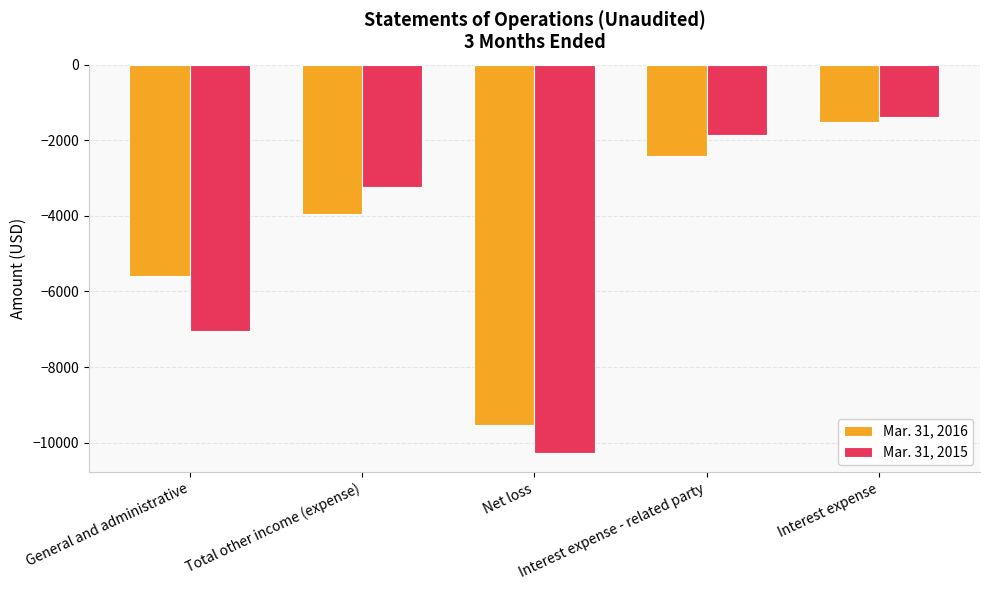

Between Total other income (expense) and Net loss, which series saw the biggest shift?

Mar. 31, 2015